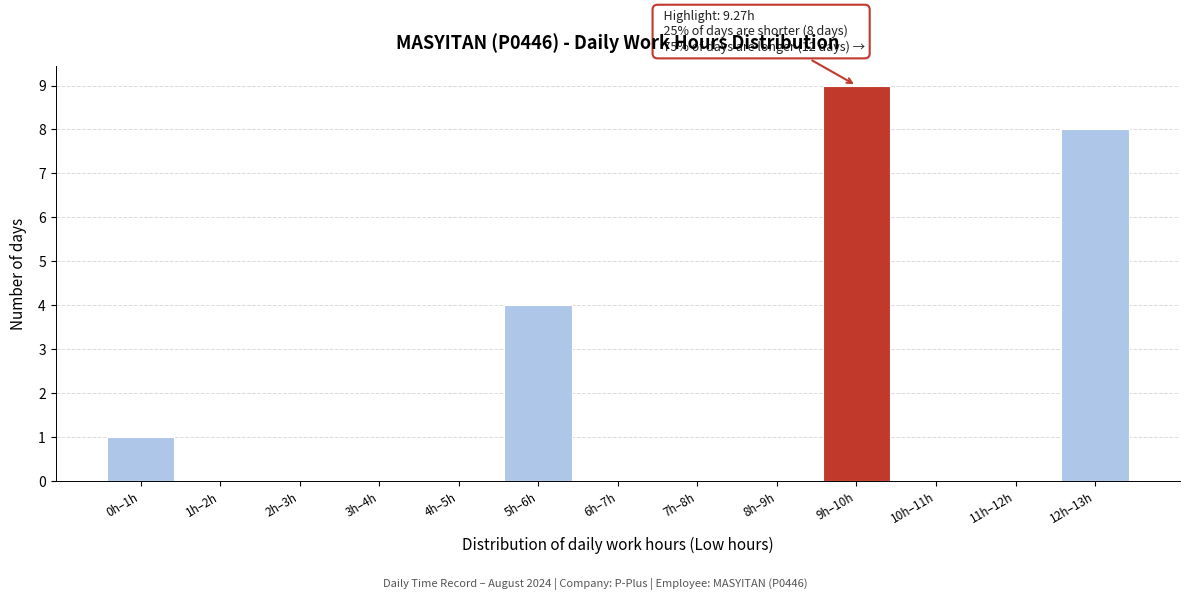

Reading left to right, what are all the values shown in this chart?

0h–1h=1	1h–2h=0	2h–3h=0	3h–4h=0	4h–5h=0	5h–6h=4	6h–7h=0	7h–8h=0	8h–9h=0	9h–10h=9	10h–11h=0	11h–12h=0	12h–13h=8